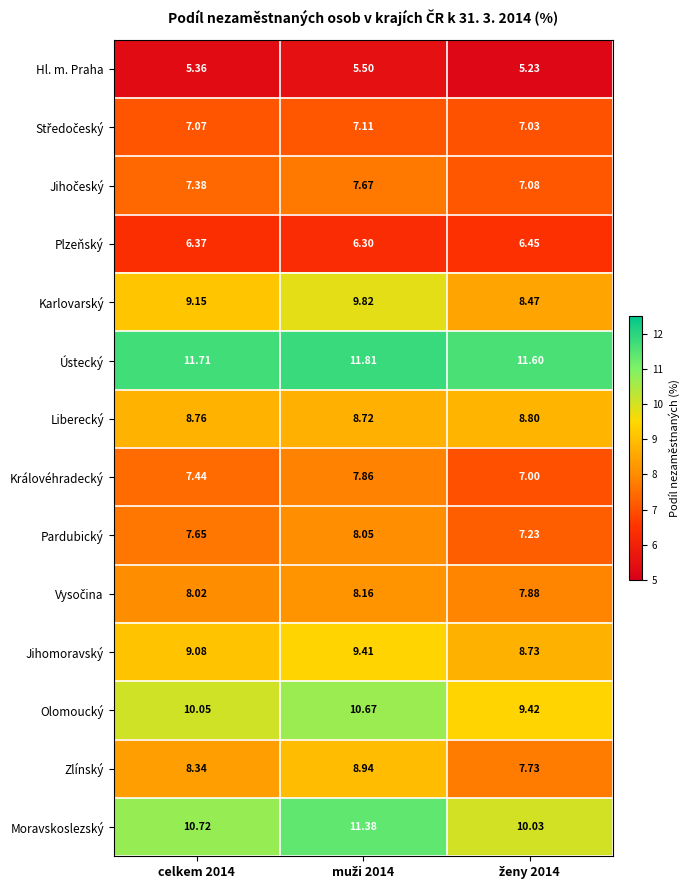

Which series has the largest total across all categories?

Ústecký